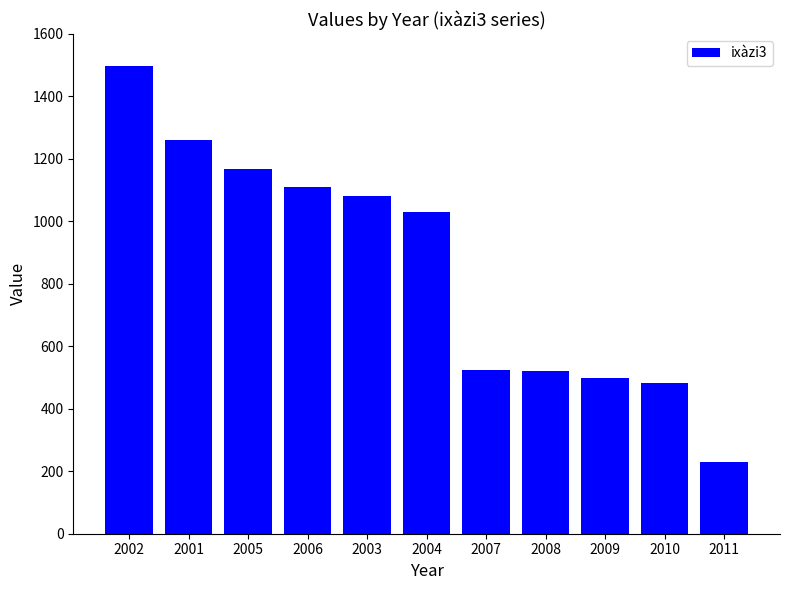

What is the greatest value displayed?

1496